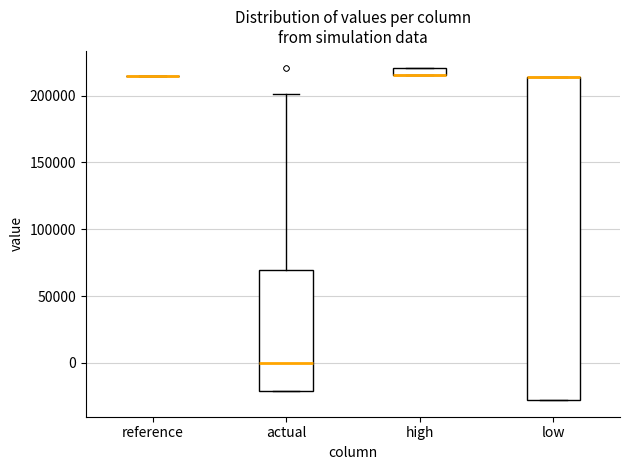

Where is the upper edge of the box for high on the y-axis? The values are not printed on the chart, so give them approximately, as read against the axis.

220000